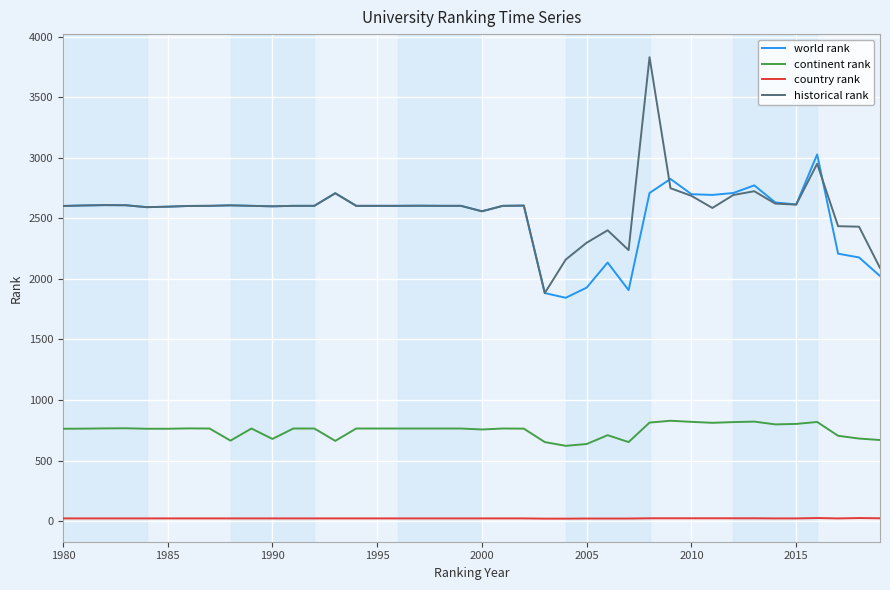

True or false: continent rank and historical rank intersect in this chart.

False